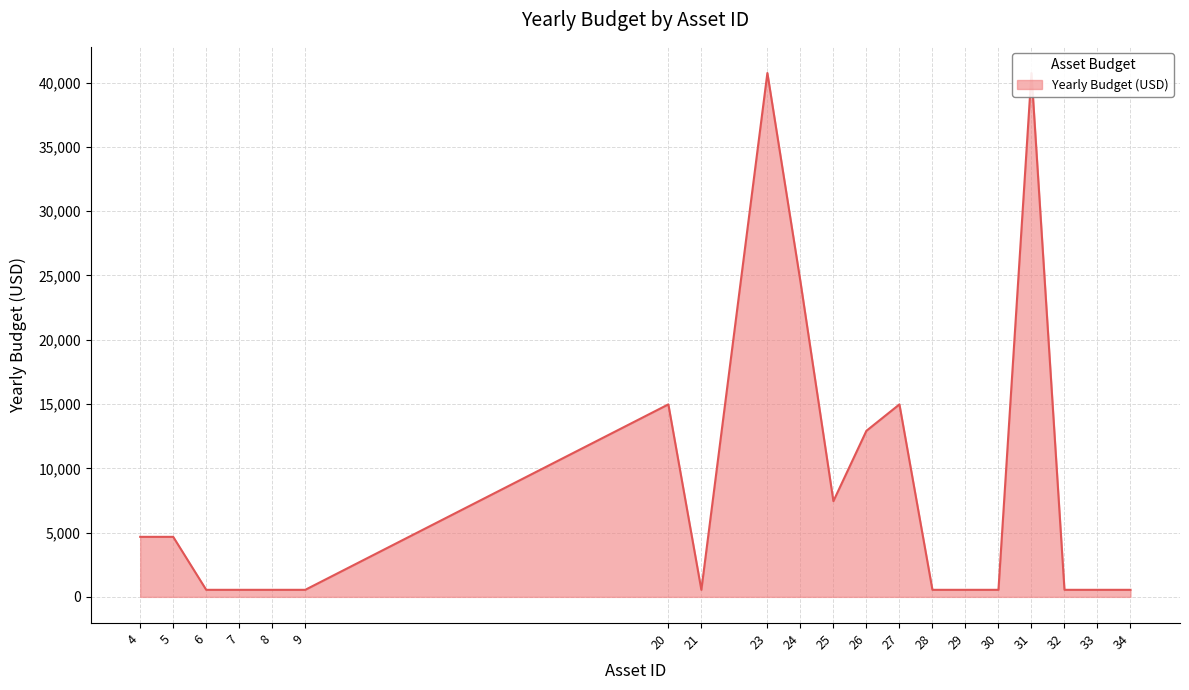

Approximately how many times larger is the value at 20 compared to 30?

27.3